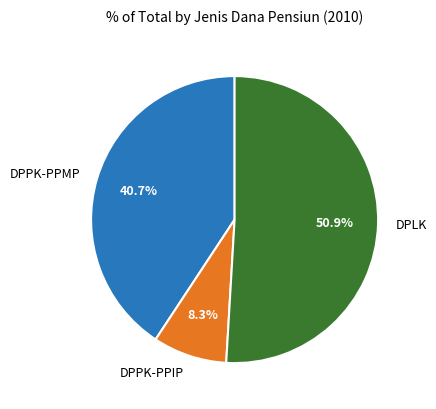

Count the number of slices in the pie.

3